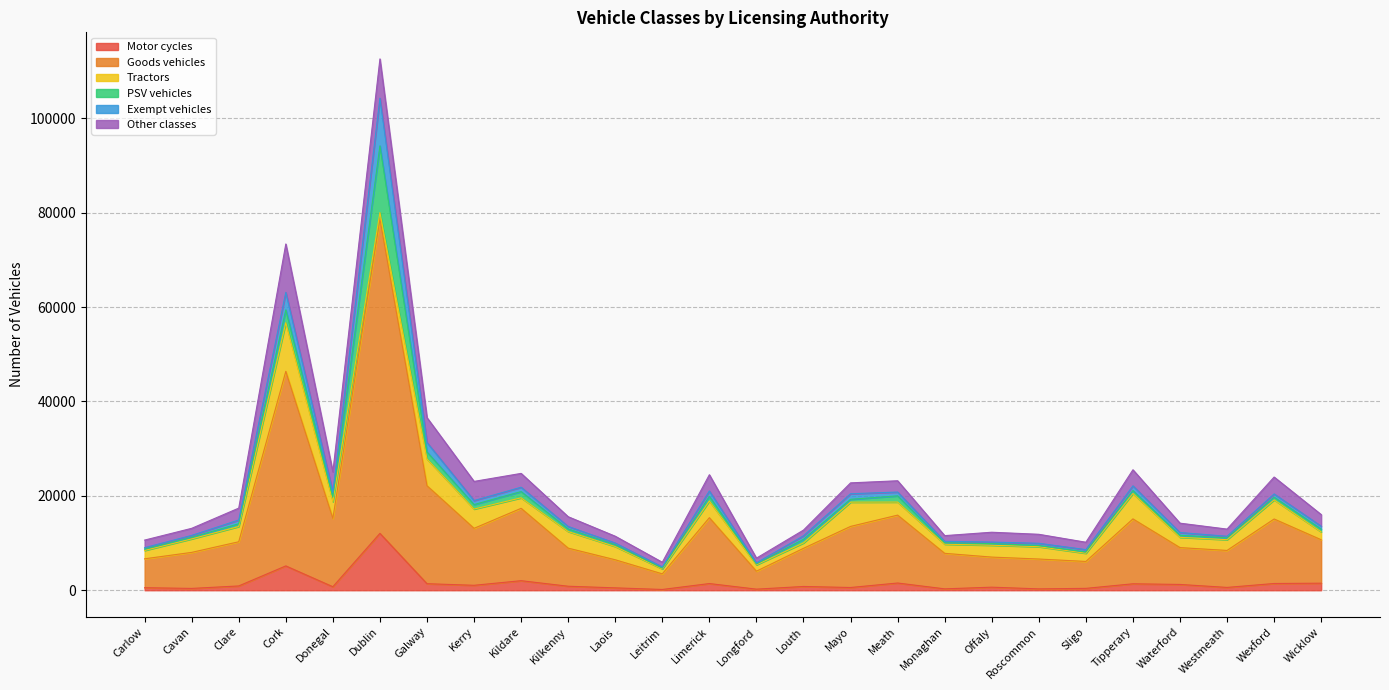

Rank the series by their maximum value, from highest to lowest.

Goods vehicles, PSV vehicles, Motor cycles, Tractors, Other classes, Exempt vehicles